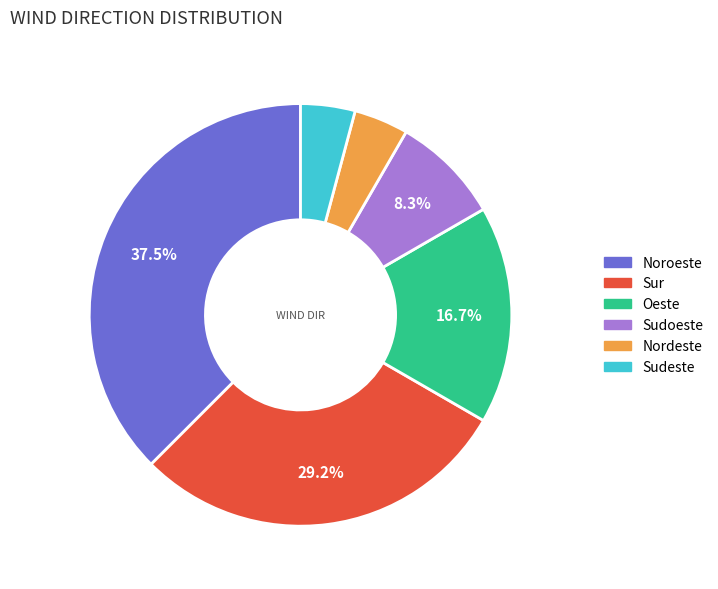

Which slice is the largest?

Noroeste